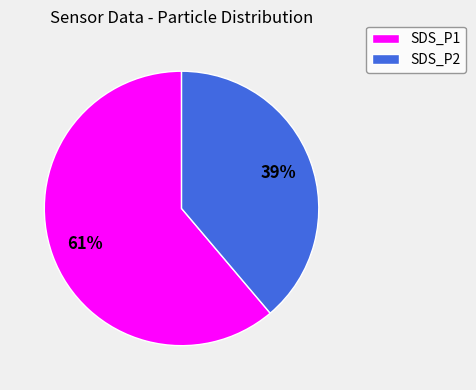

Which slice is the smallest?

SDS_P2